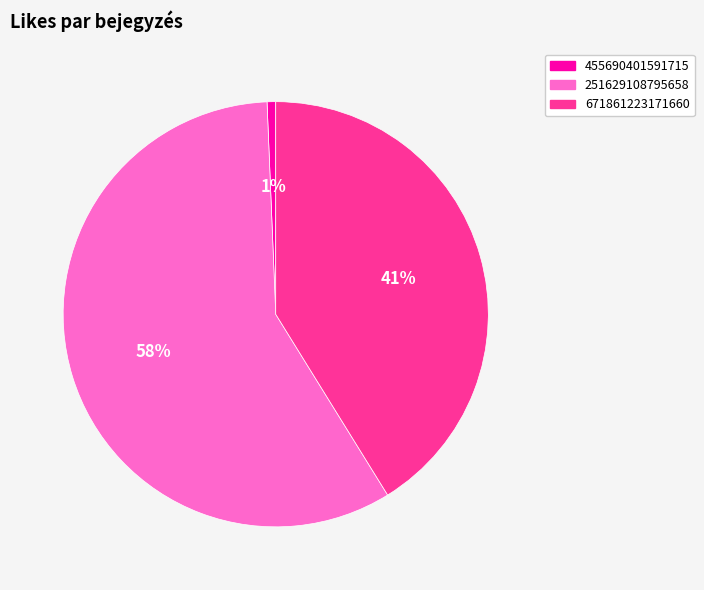

True or false: 455690401591715 accounts for 1% of the total.

True